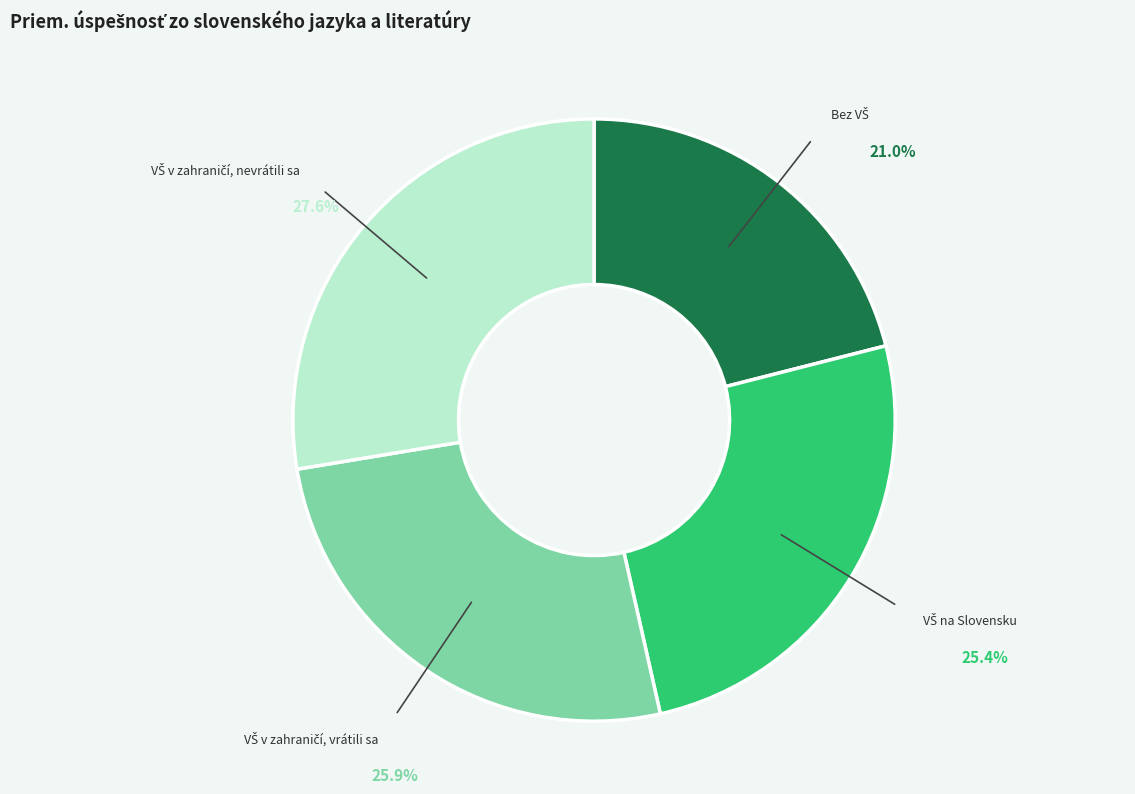

Count the number of slices in the pie.

4